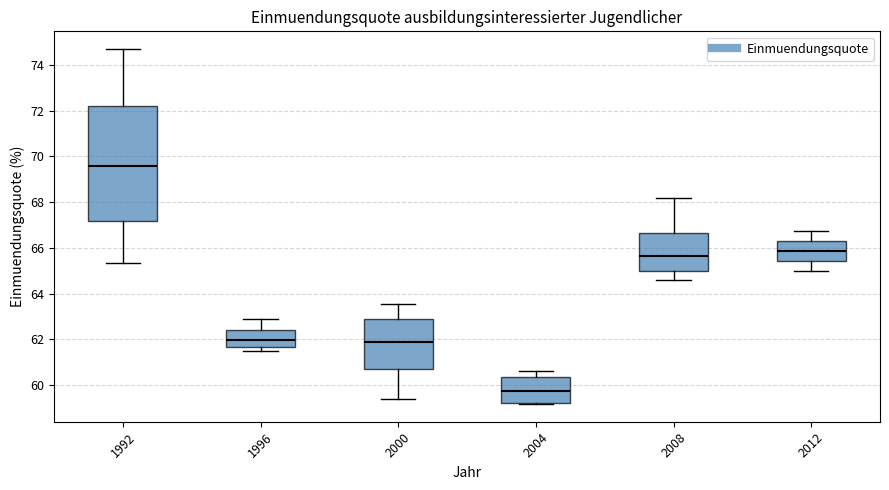

Where does the upper whisker of the box at x = 1992 end on the y-axis? The values are not printed on the chart, so give them approximately, as read against the axis.

74.6